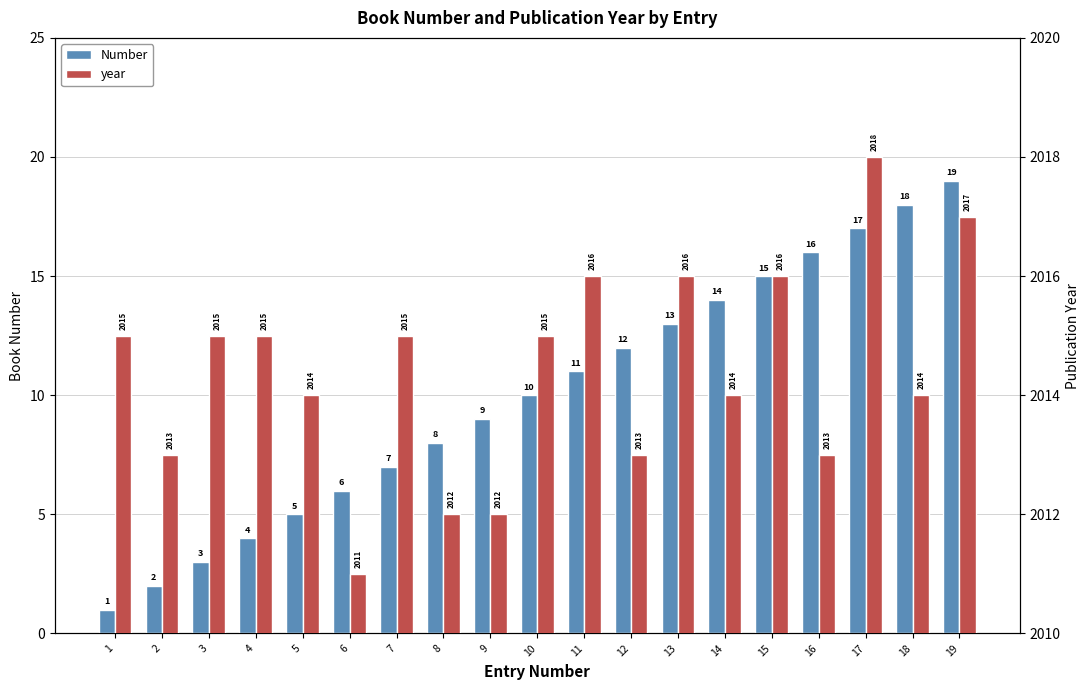

What are all the series names shown in the legend?

Number, year